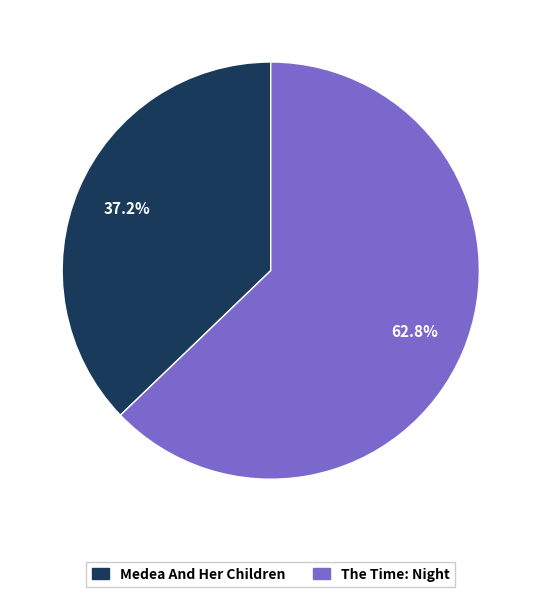

Which slice is the largest?

The Time: Night